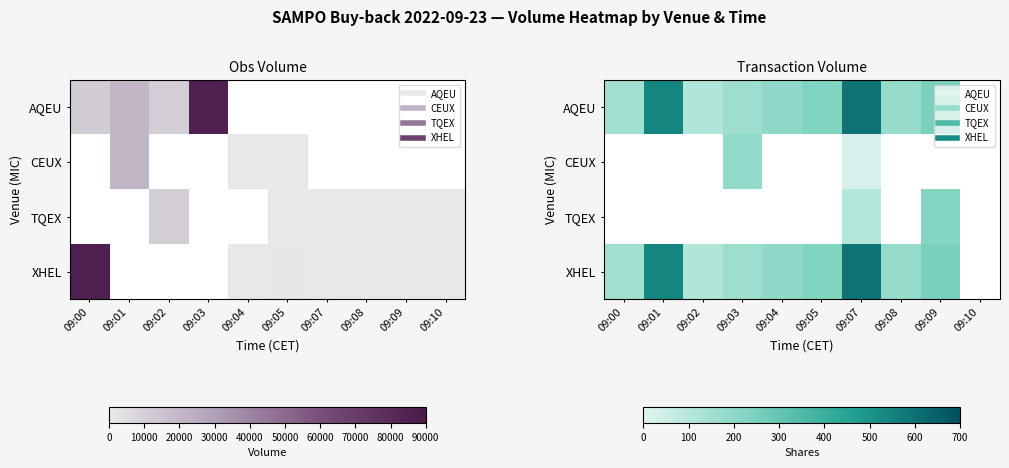

What is the highest value of the AQEU series?

596.0